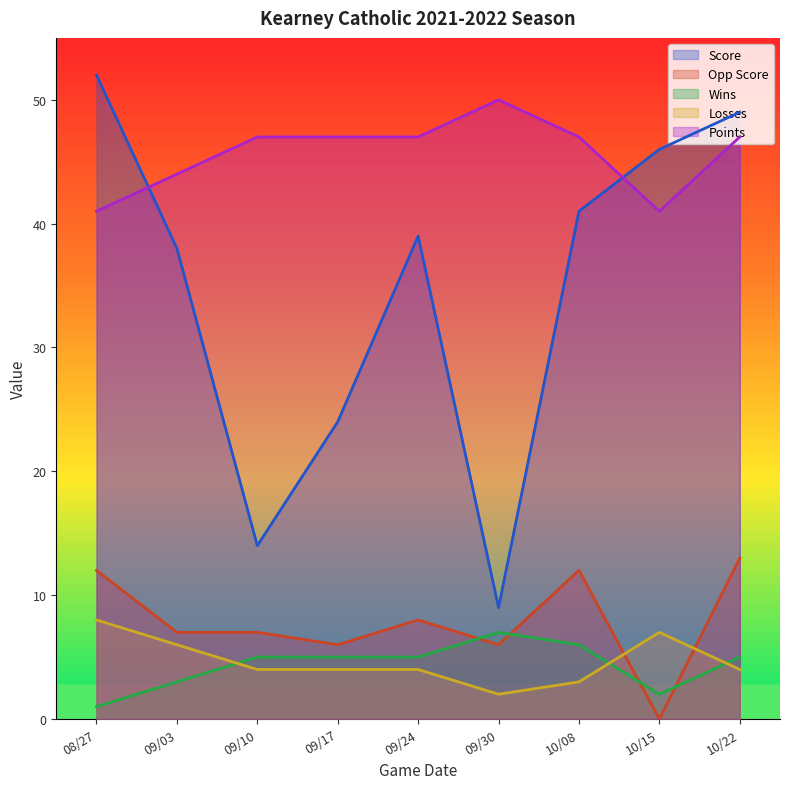

Which series has the widest spread of values?

Score